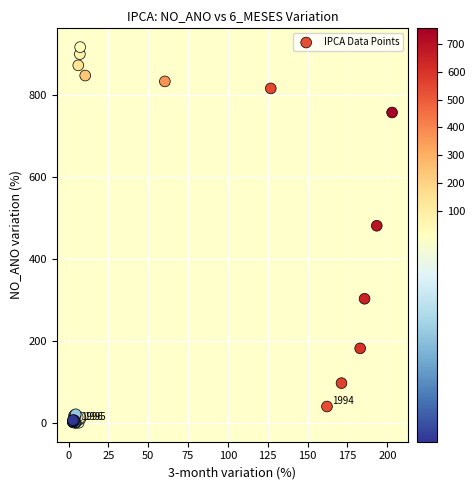

What Y value in the scatter plot is closest to 458?

481.5